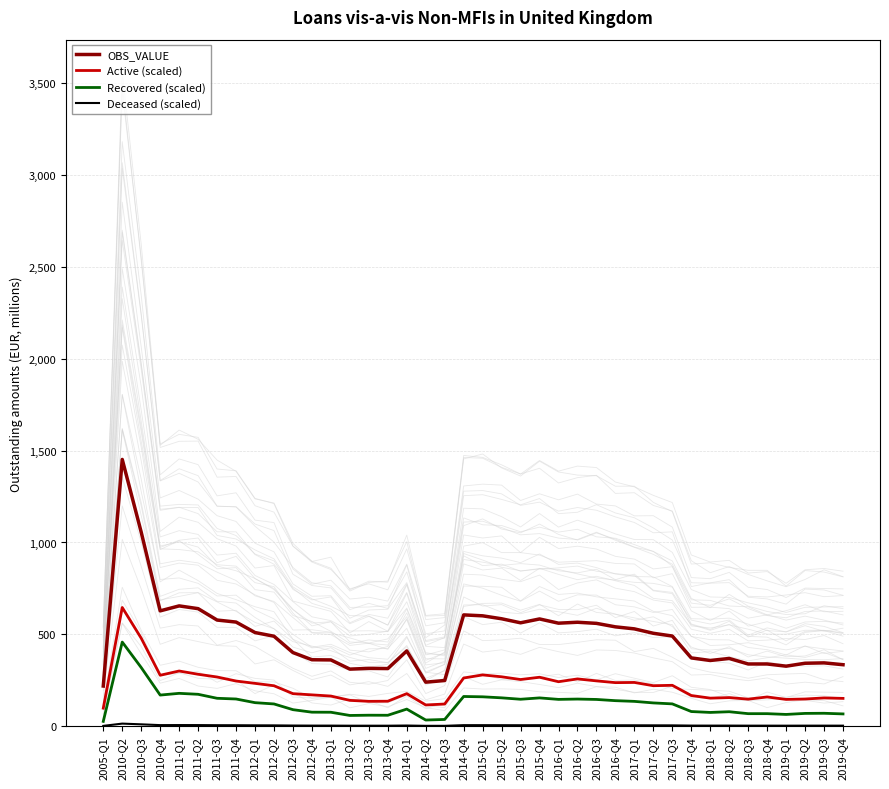

How many distinct data groups are displayed?

4